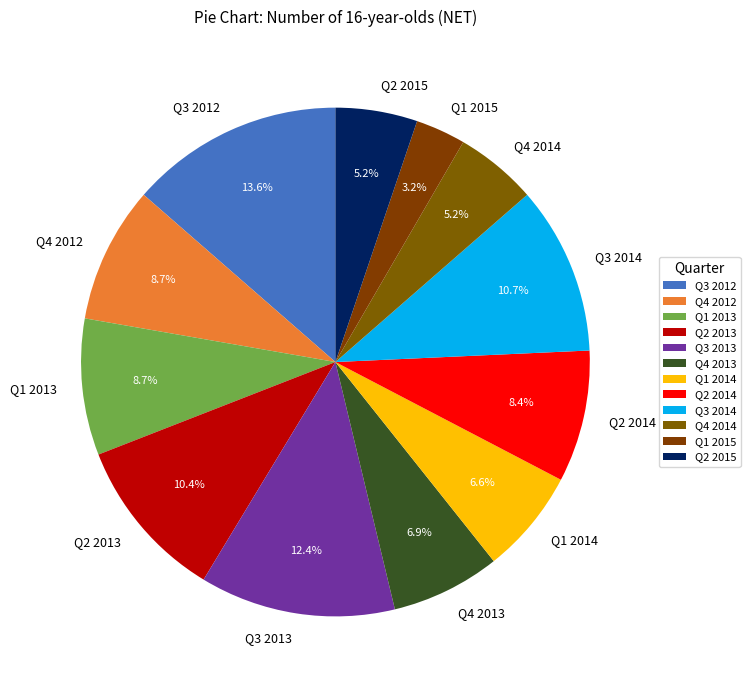

Is there a majority slice in this chart?

No